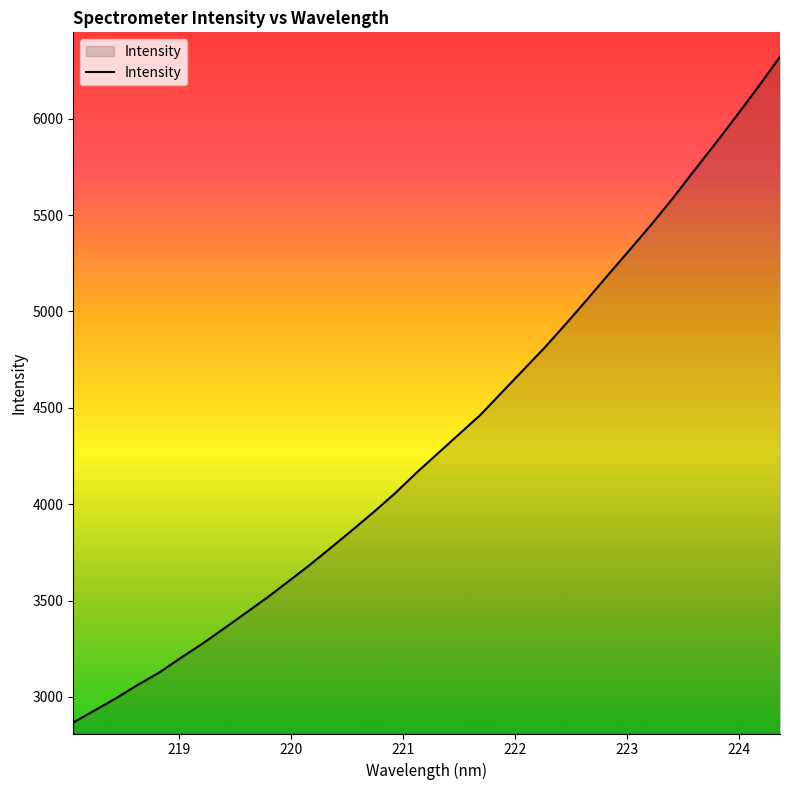

What is the smallest value displayed?

2867.1